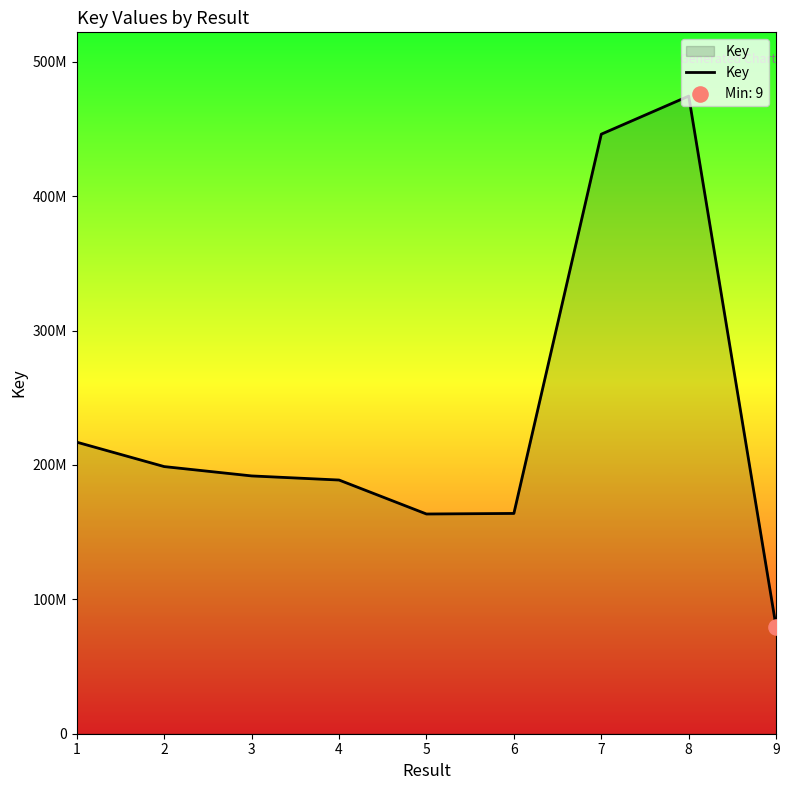

Is this an area chart (filled region under the line)?

Yes